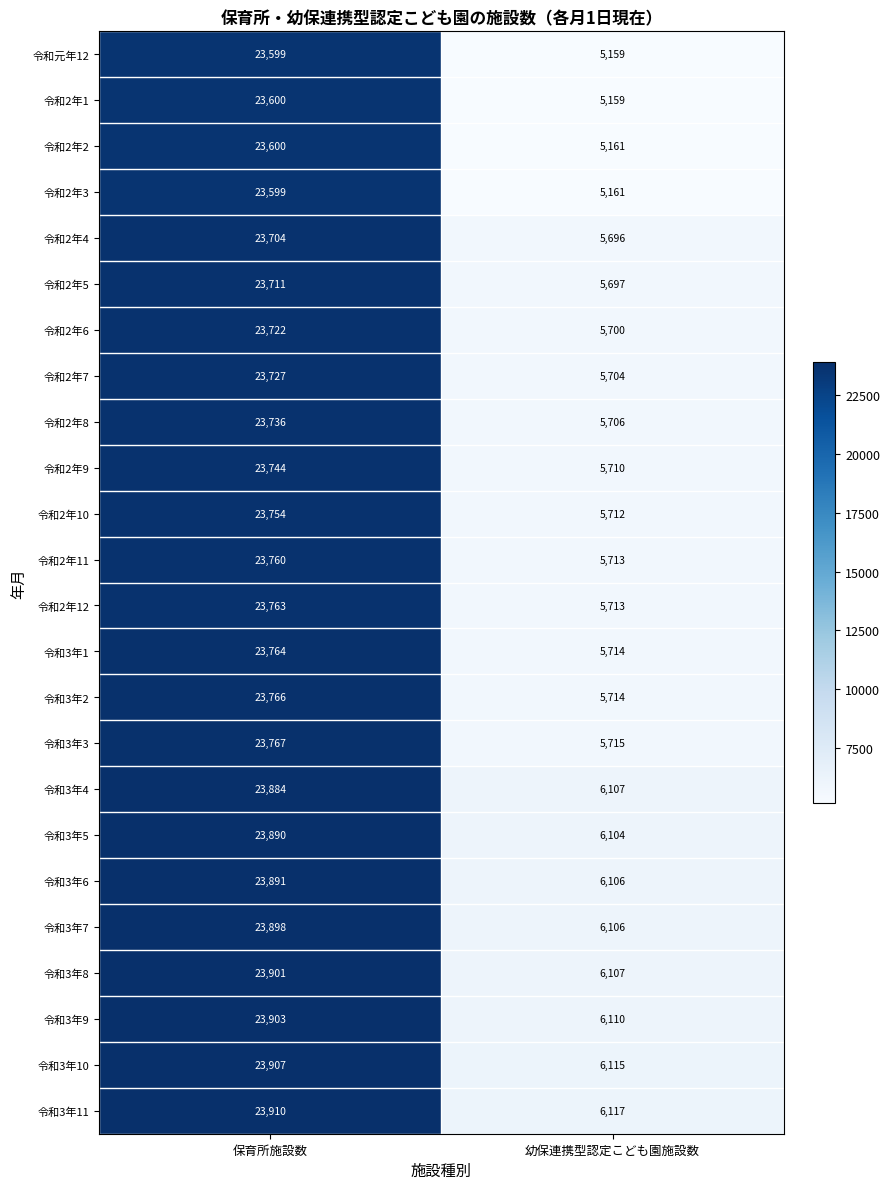

What is the total value across all series at 幼保連携型認定こども園施設数?

138006